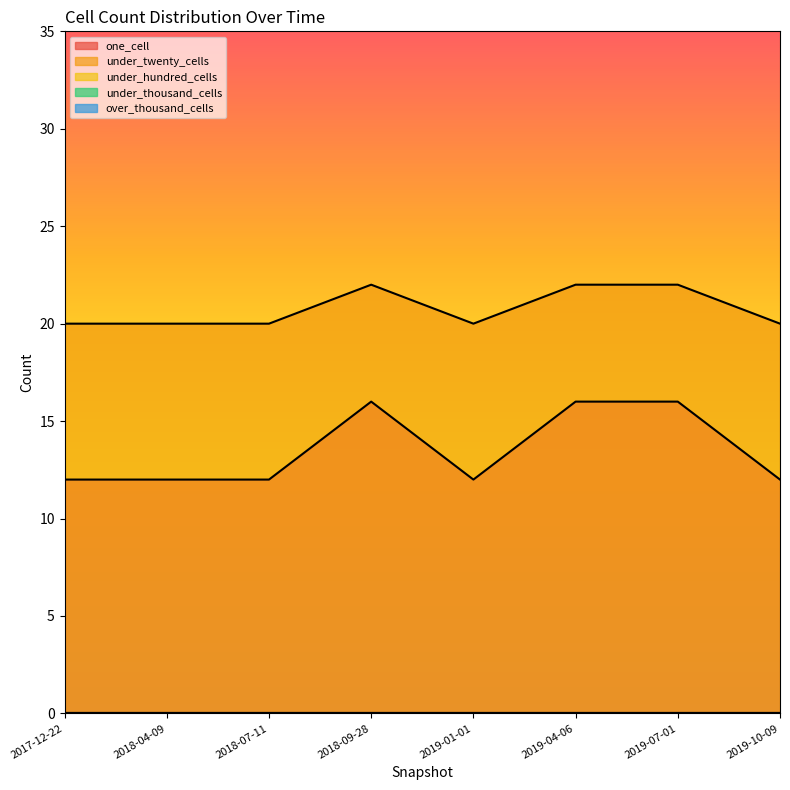

Reading left to right, extract all data points from this chart.

one_cell: 12	12	12	16	12	16	16	12
under_twenty_cells: 20	20	20	22	20	22	22	20
under_hundred_cells: 0	0	0	0	0	0	0	0
under_thousand_cells: 0	0	0	0	0	0	0	0
over_thousand_cells: 0	0	0	0	0	0	0	0